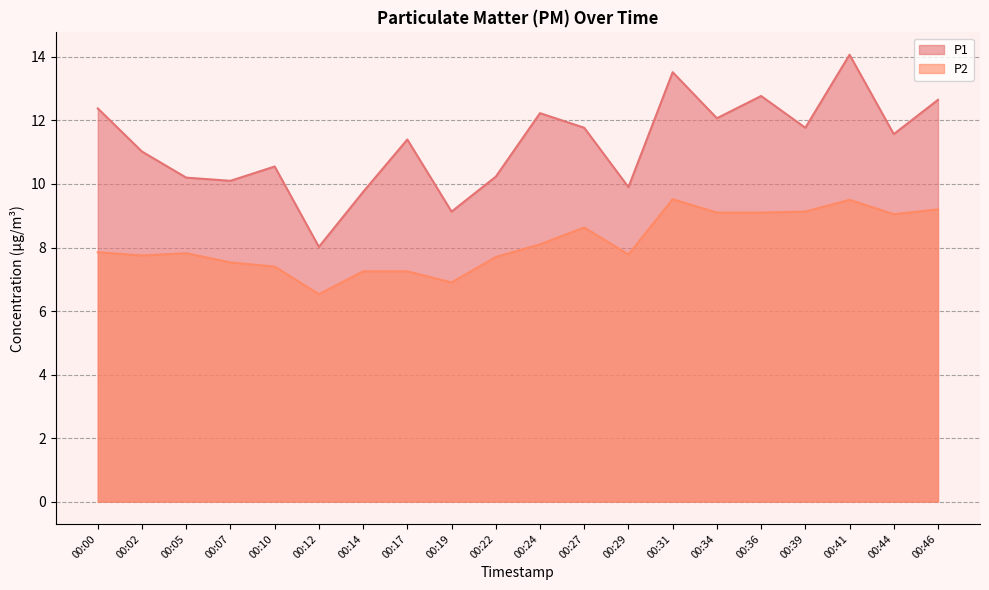

Where is P1 nearest to the value 11?

00:02